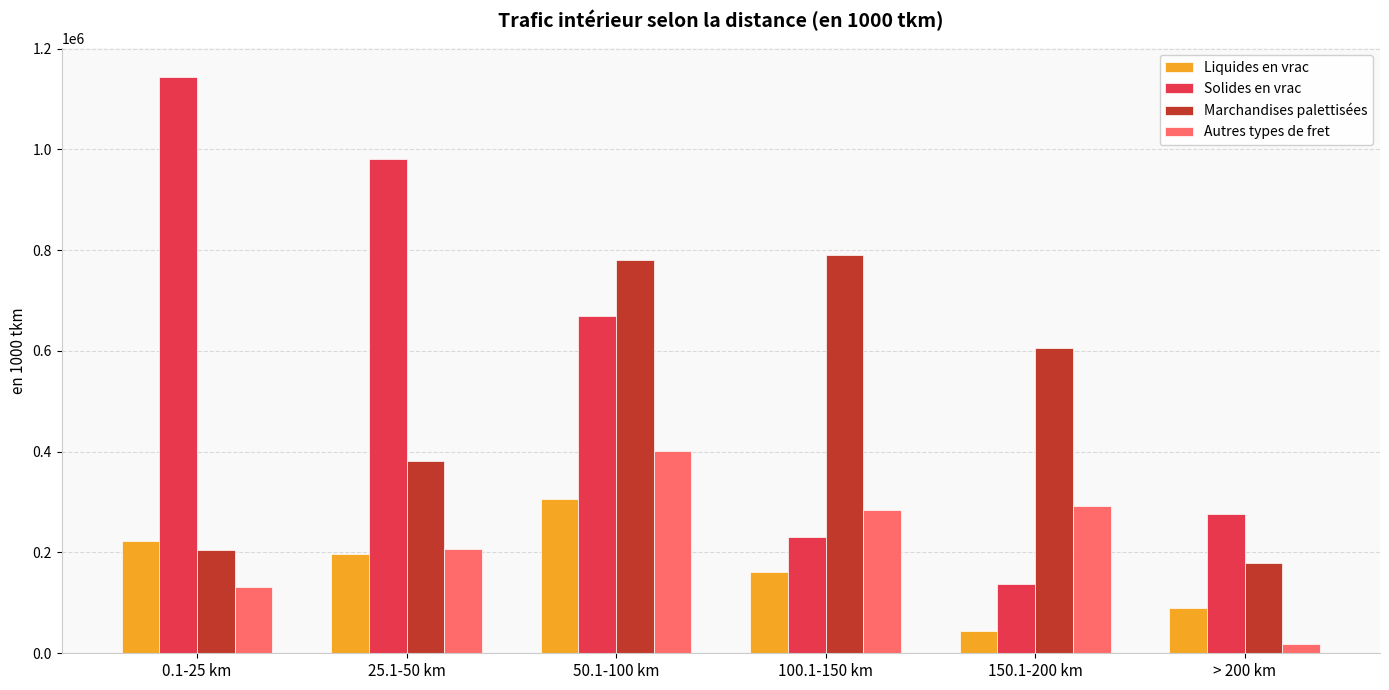

List the labels in order of Solides en vrac value, smallest first.

150.1-200 km, 100.1-150 km, > 200 km, 50.1-100 km, 25.1-50 km, 0.1-25 km